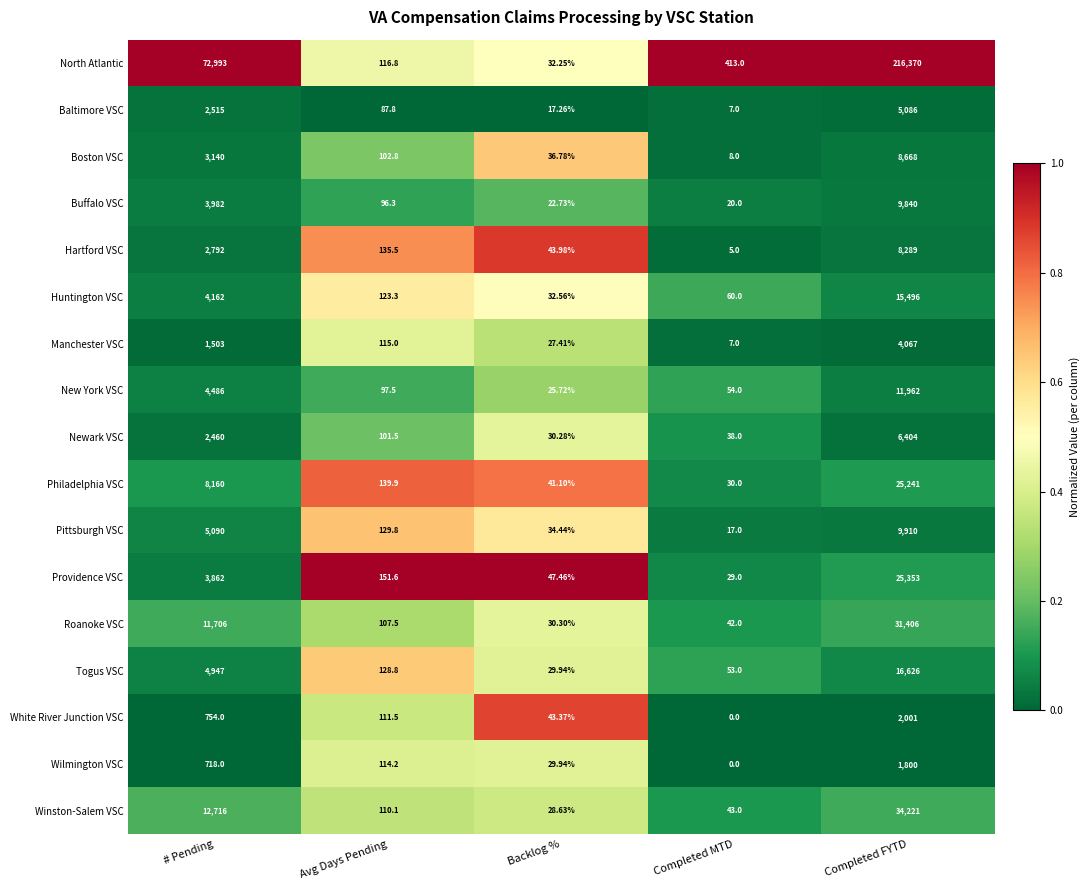

Between Completed MTD and Completed FYTD, which series saw the biggest shift?

North Atlantic